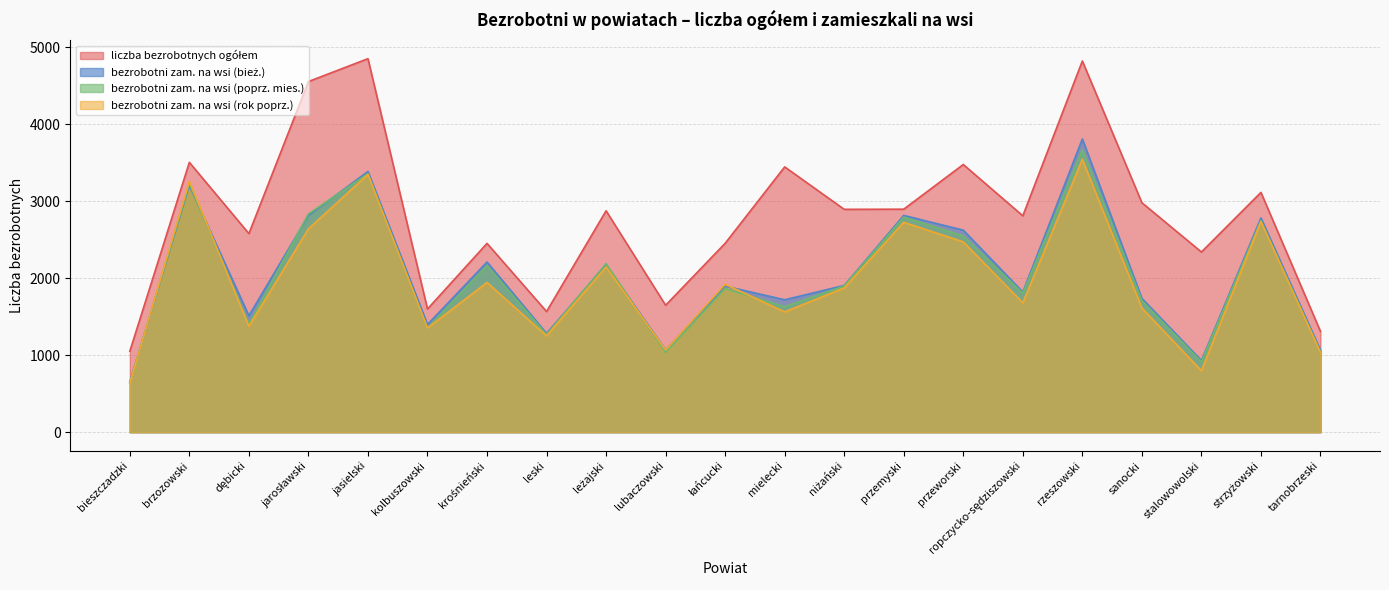

At which category does bezrobotni zam. na wsi (rok poprz.) reach its first local peak?

brzozowski